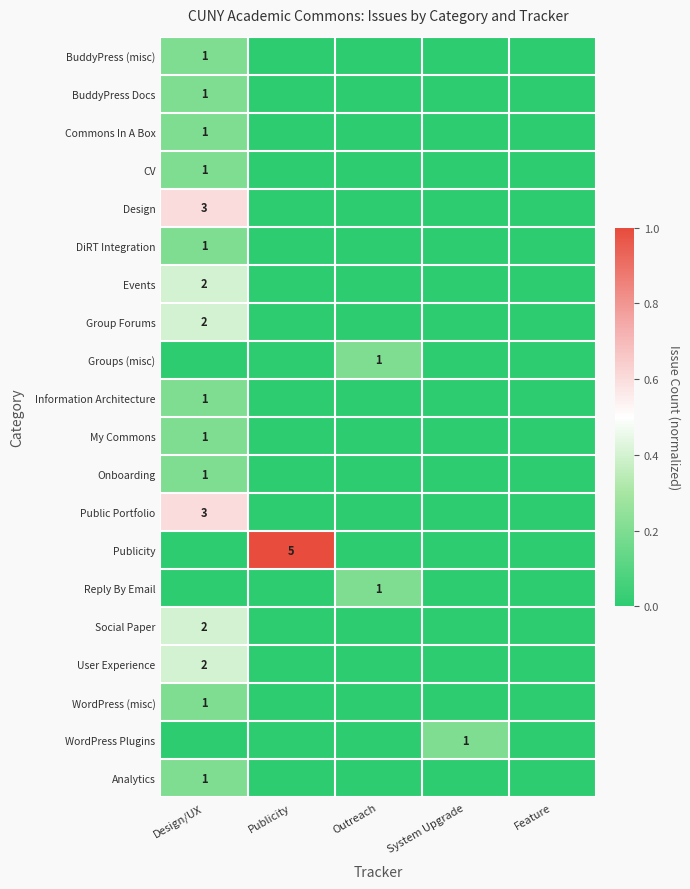

At which category is the sum across all series the highest?

Design/UX